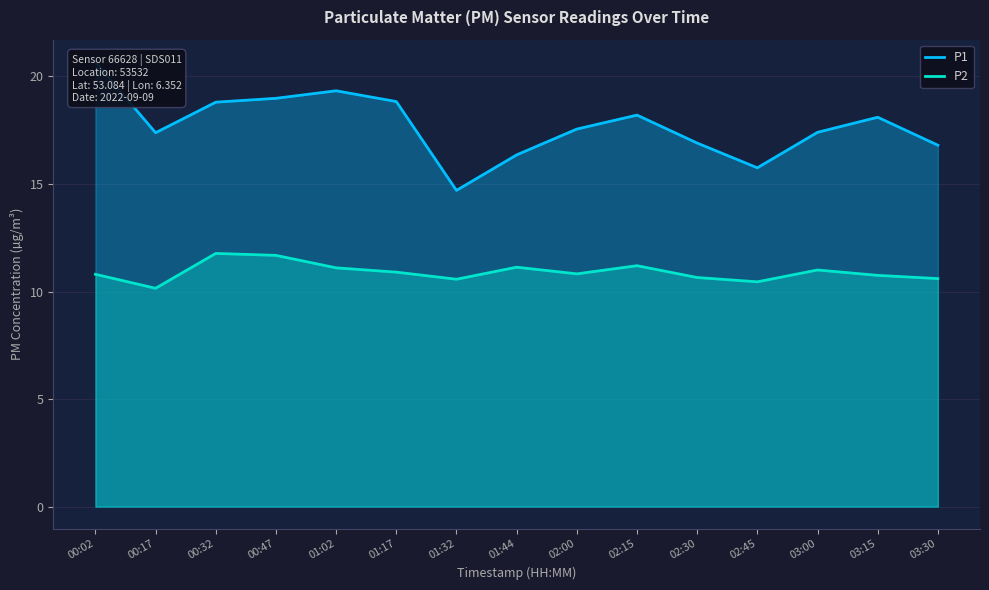

What is the minimum value shown in the chart?

10.2